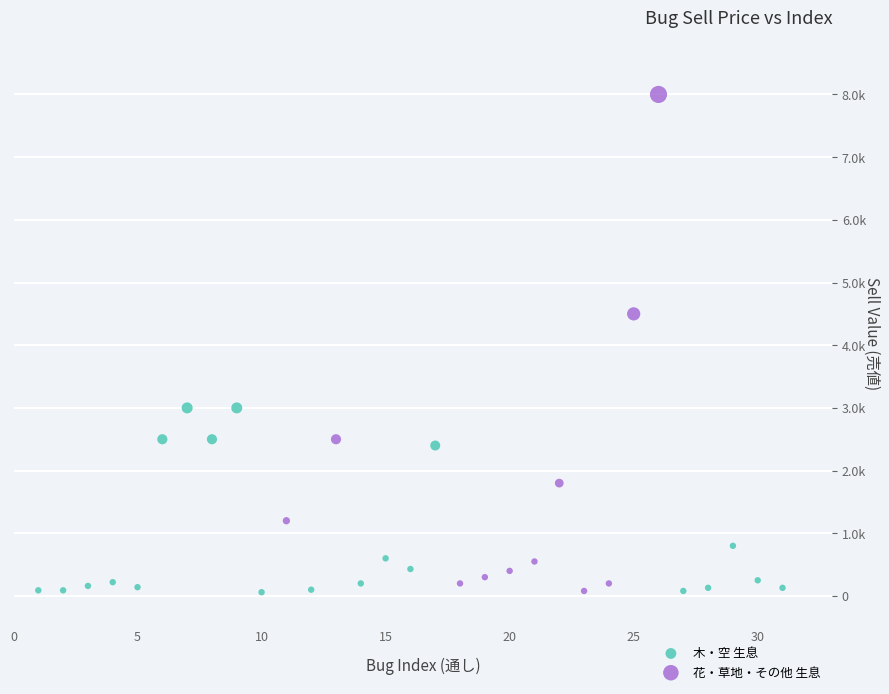

What are all the series names shown in the legend?

木・空 生息, 花・草地・その他 生息